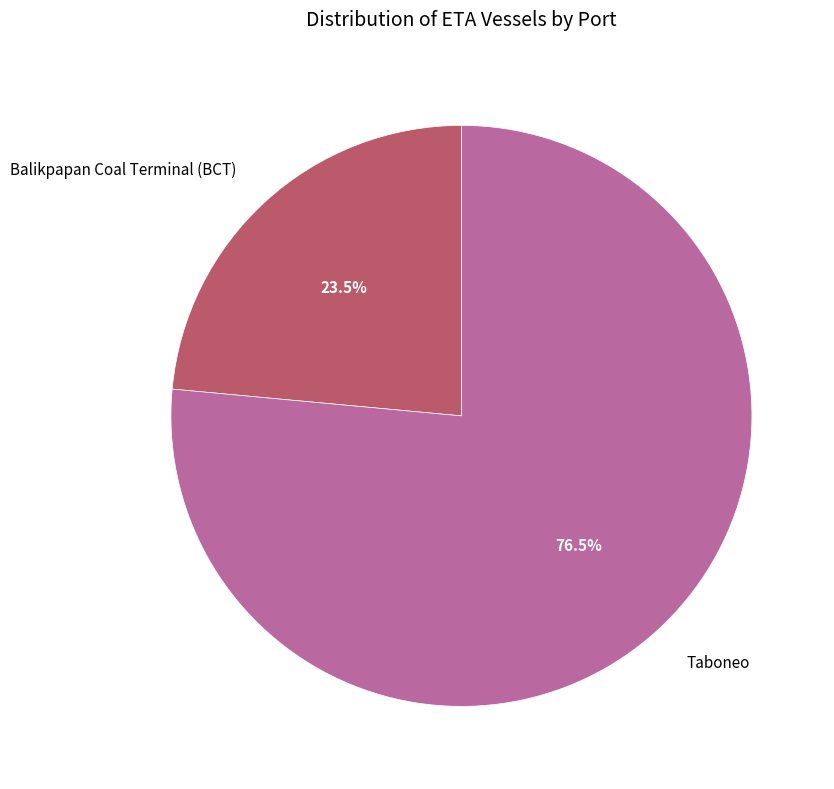

Count the number of slices in the pie.

2